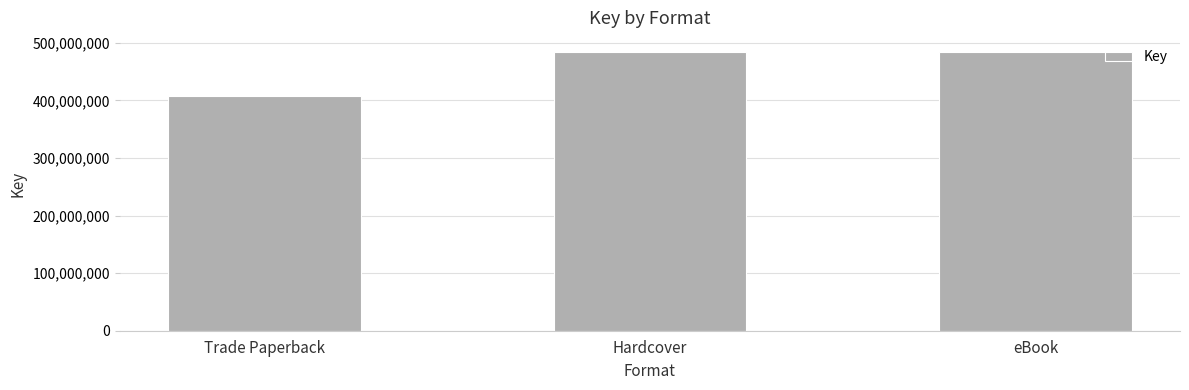

What value does the data have at eBook?

484454389